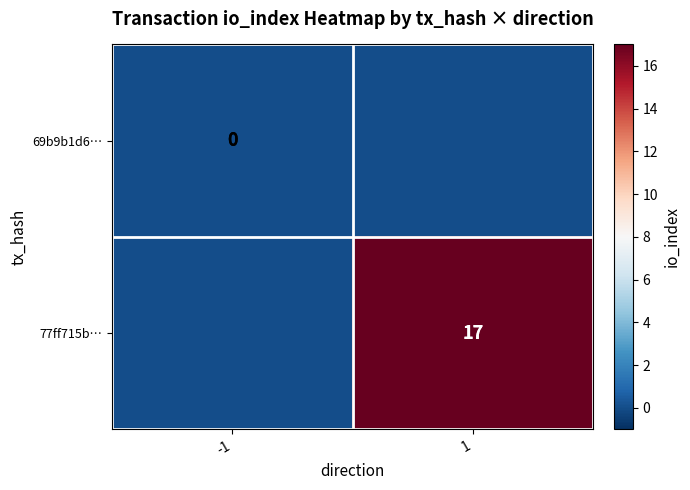

The value of 77ff715b… at 1 is 30. True or false?

False